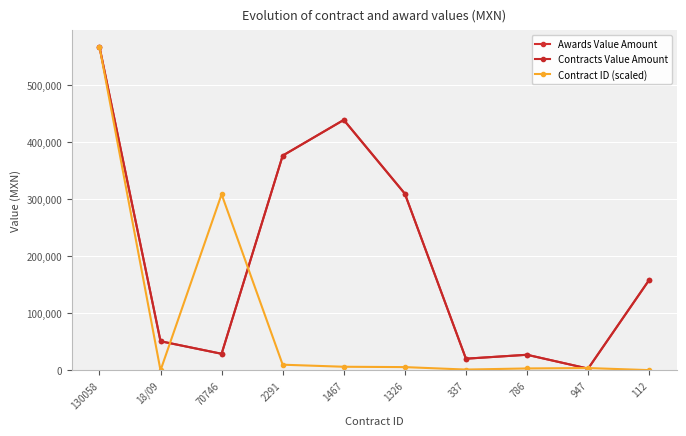

Is this an area chart (filled region under the line)?

No